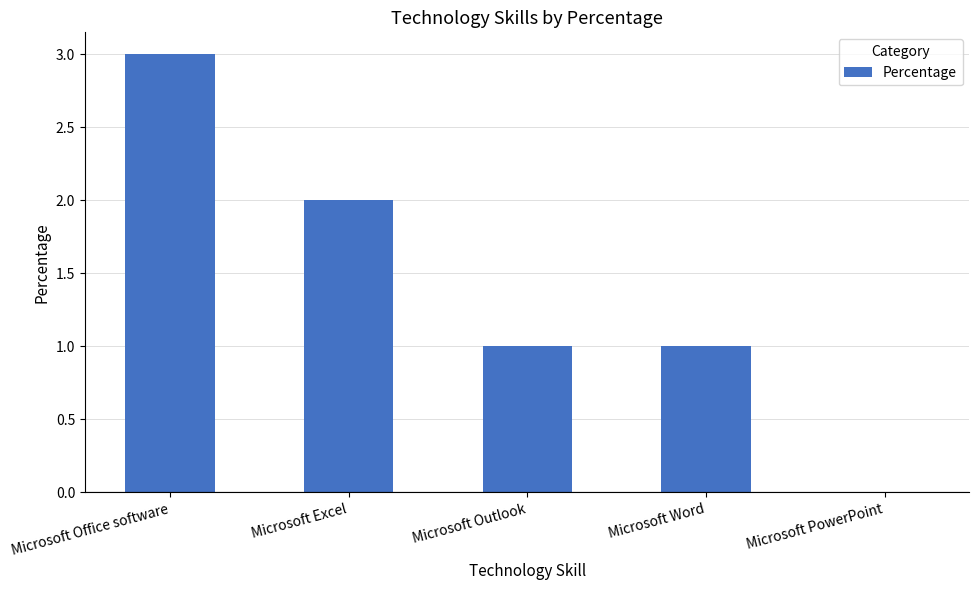

The value at Microsoft Excel is 2. True or false?

True